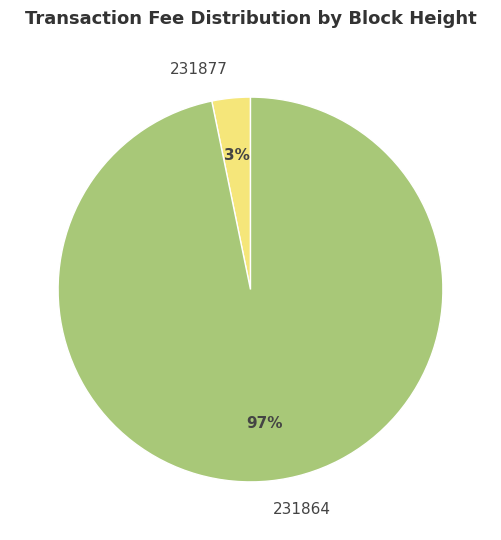

Is 231864 the majority of the pie?

Yes